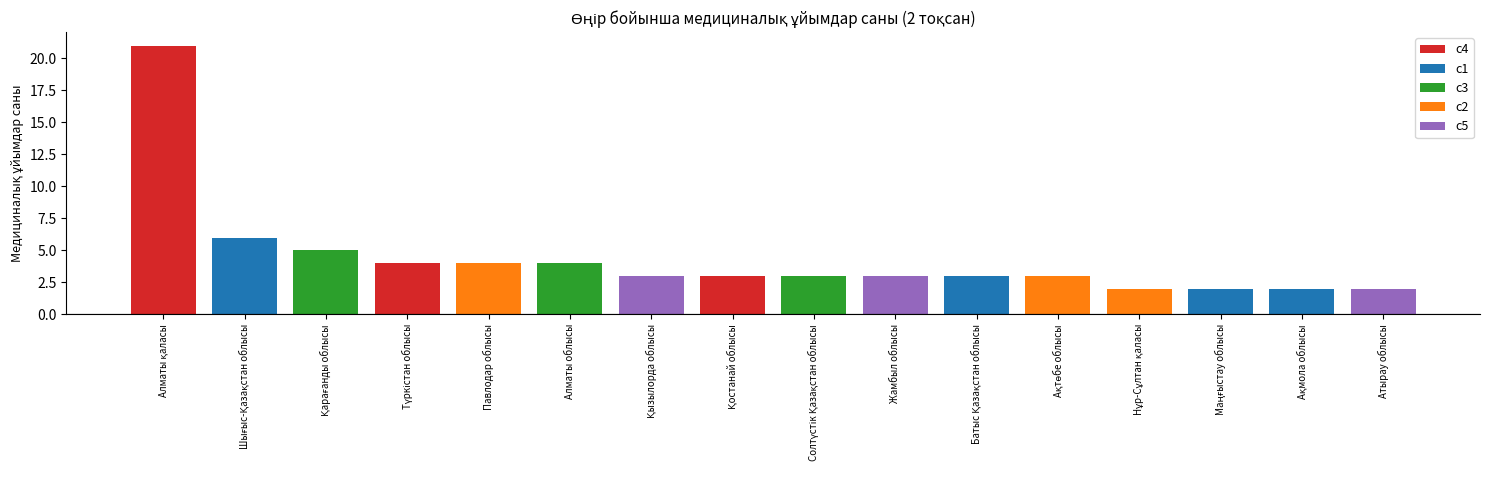

Rank the categories by value from highest to lowest.

Алматы қаласы, Шығыс-Қазақстан облысы, Қарағанды облысы, Алматы облысы, Павлодар облысы, Түркістан облысы, Ақтөбе облысы, Қостанай облысы, Қызылорда облысы, Солтүстік Қазақстан облысы, Жамбыл облысы, Батыс Қазақстан облысы, Ақмола облысы, Атырау облысы, Нұр-Сұлтан қаласы, Маңғыстау облысы